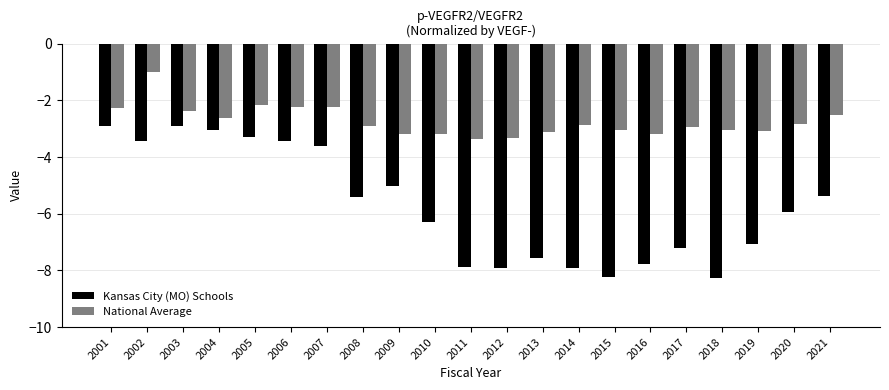

What are all the series names shown in the legend?

Kansas City (MO) Schools, National Average